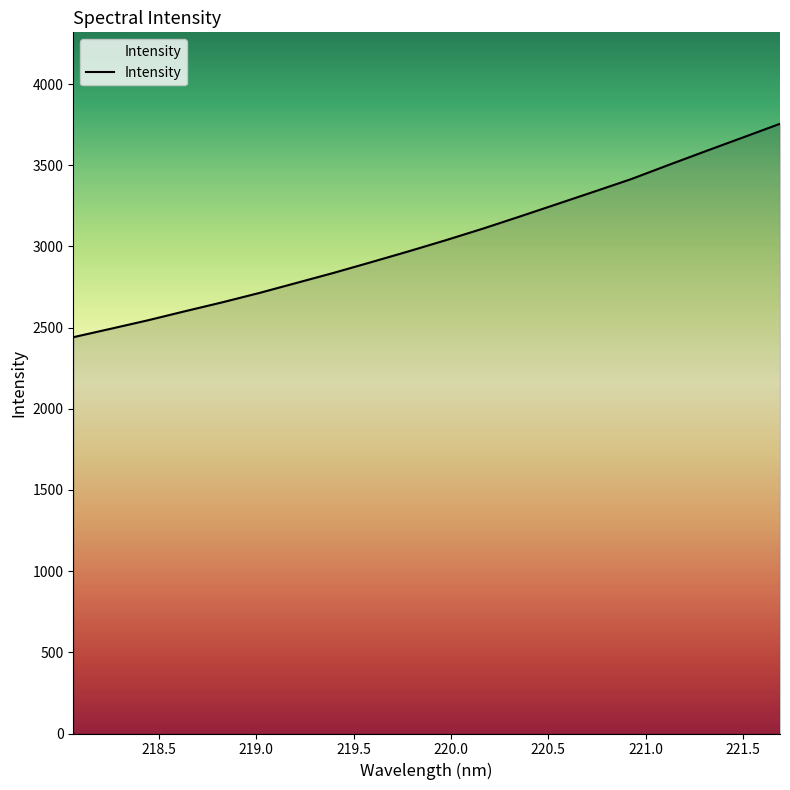

What is the difference between the maximum and minimum values?

1314.4